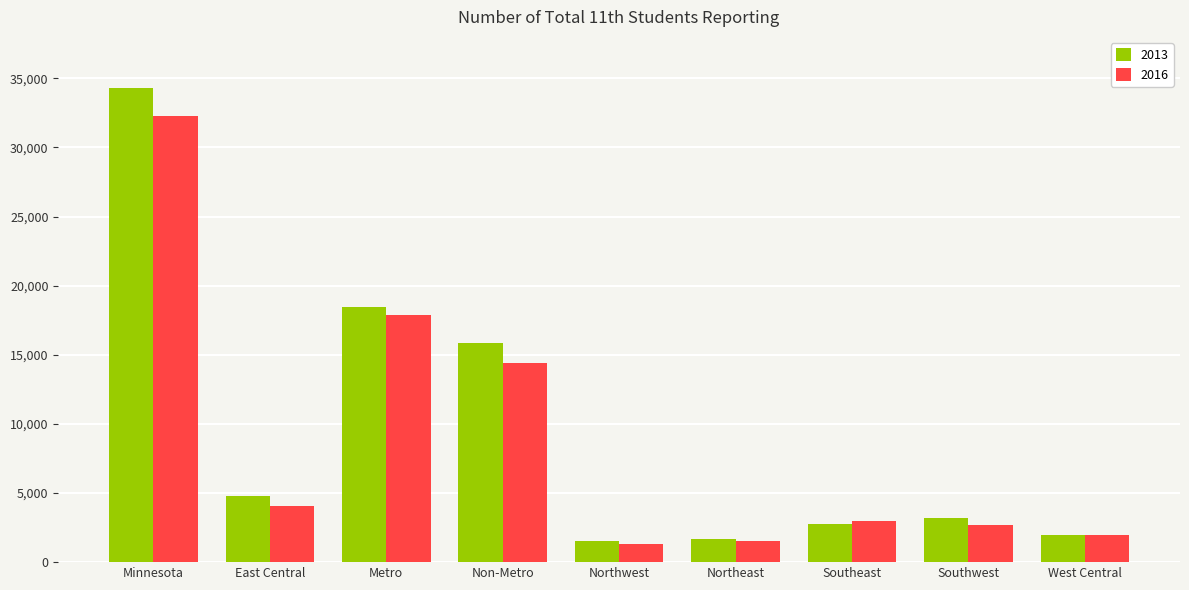

How many series are shown in this chart?

2